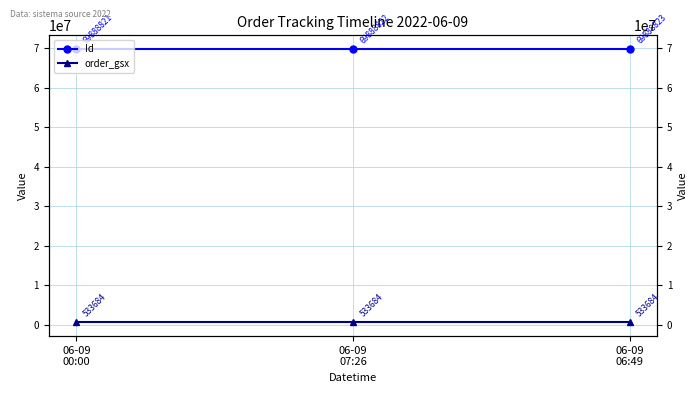

How many lines are shown in the chart?

2